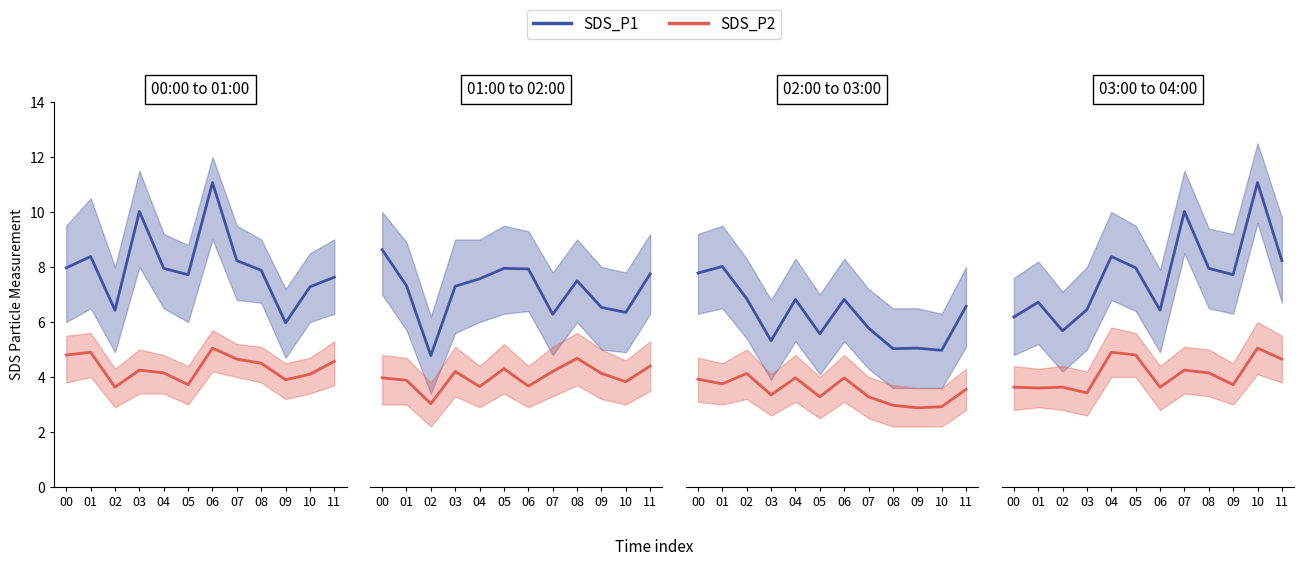

Where is SDS_P2 nearest to the value 4?

08